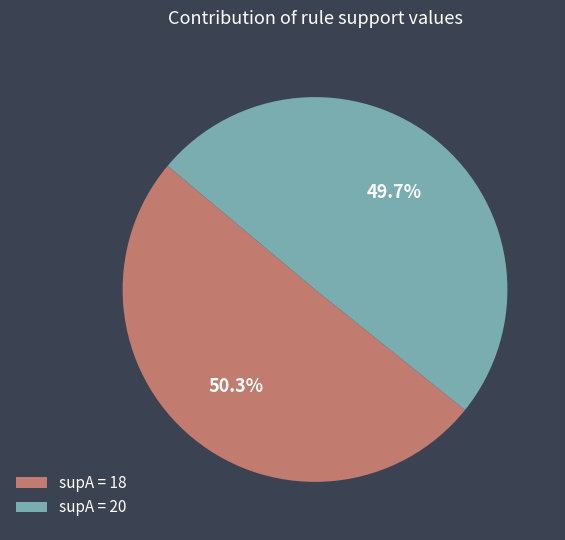

Which category has the biggest portion of the pie?

supA = 18